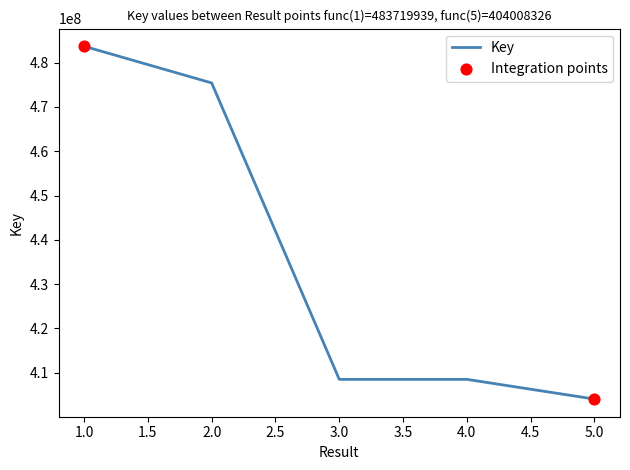

What is the change in value from 1.0 to 4.0?

-75256709